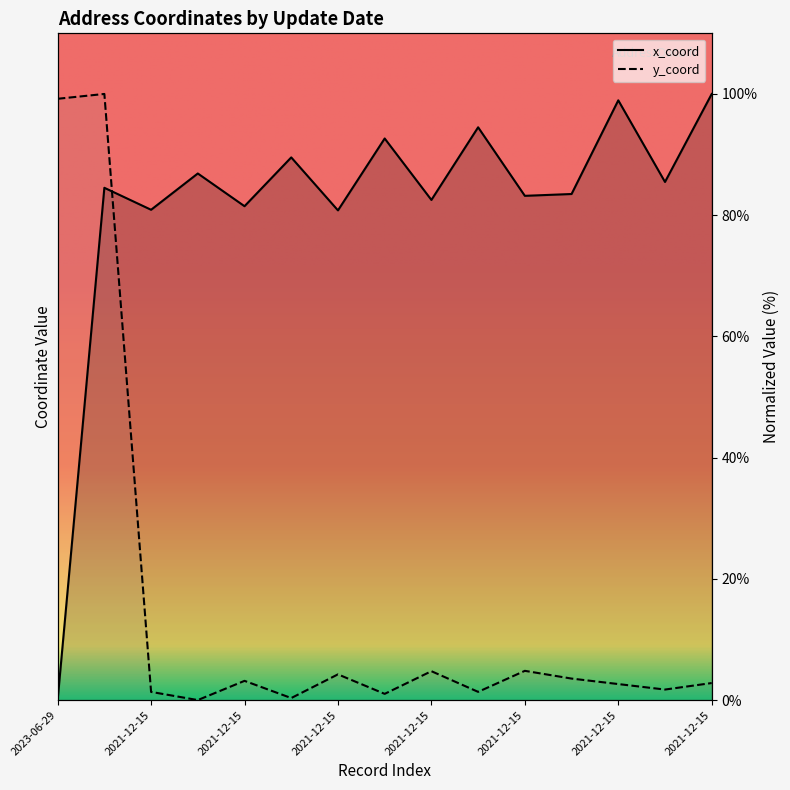

What is the maximum value for x_coord?

100.0